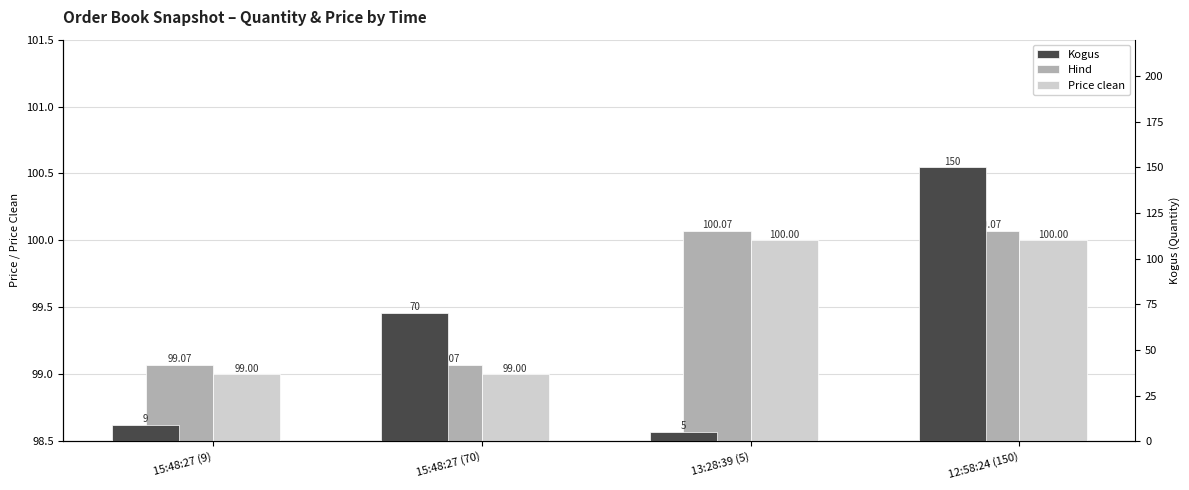

What are all the series names shown in the legend?

Hind, Price clean, Kogus